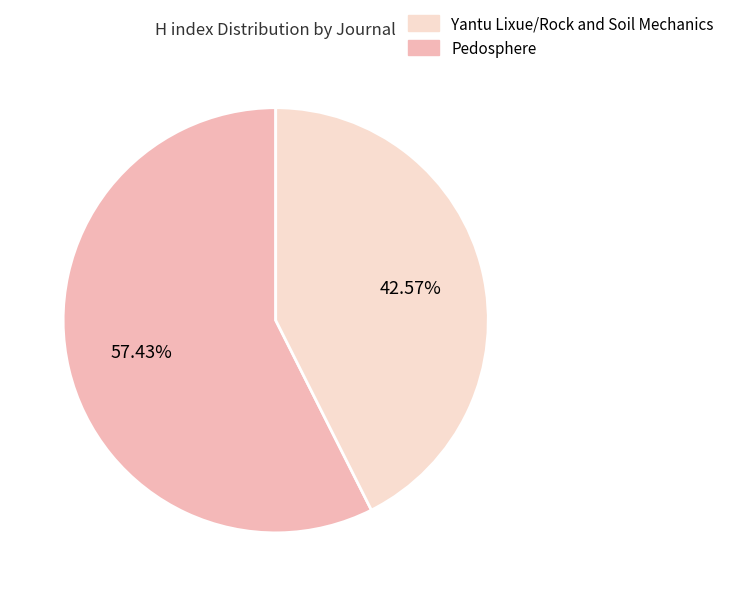

Count the number of slices in the pie.

2